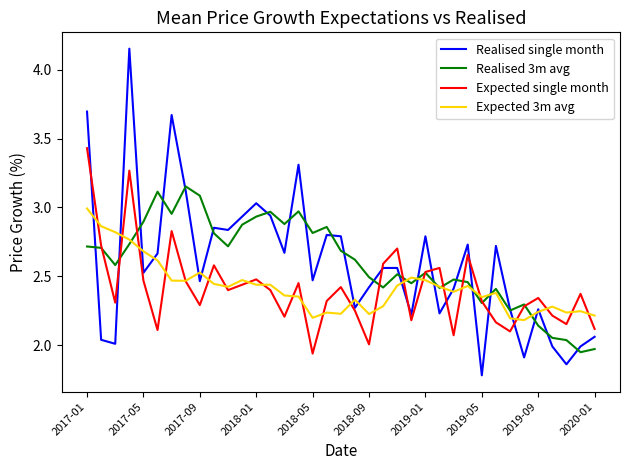

How many lines are shown in the chart?

4